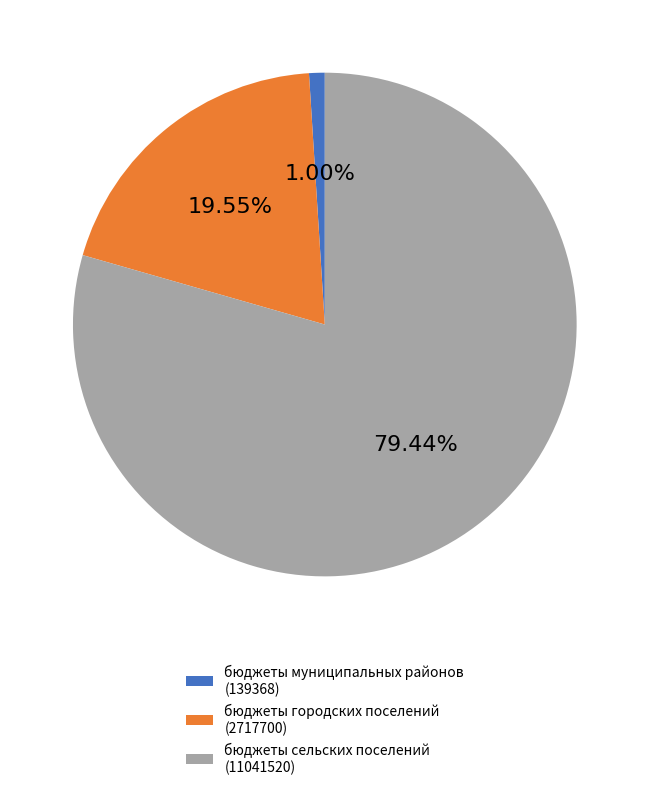

What is the majority slice?

бюджеты сельских поселений (11041520)